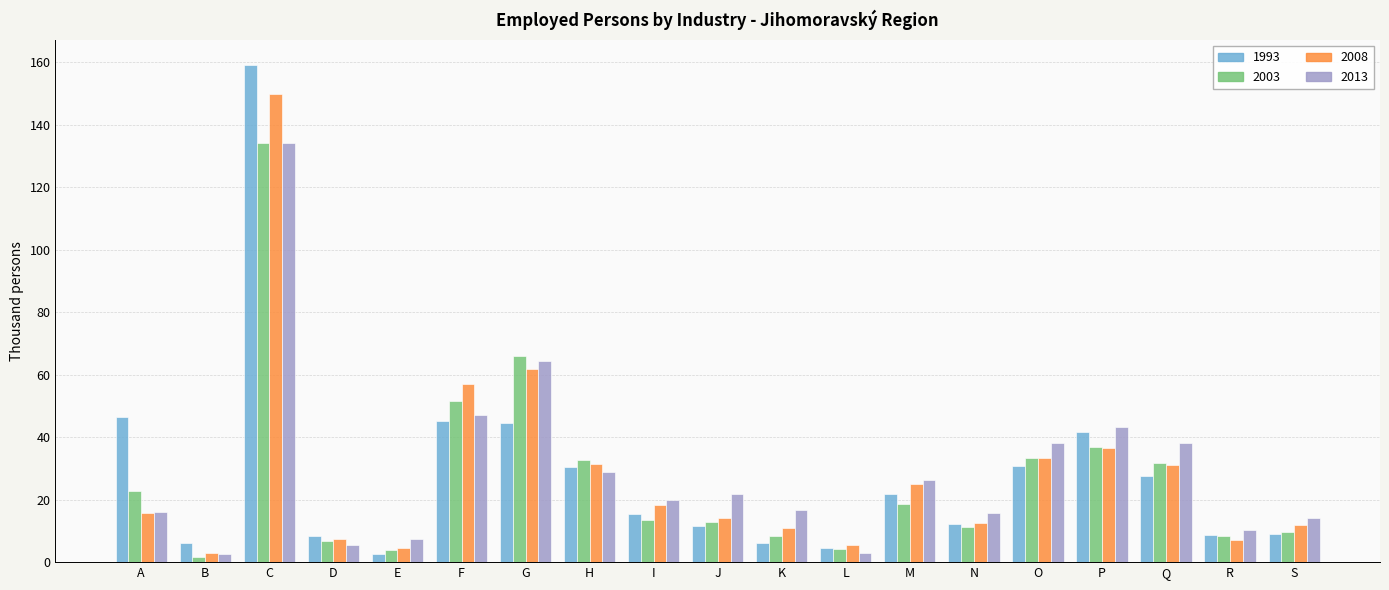

What is the value of the 2008 bar at the 15th from the left?

33.3